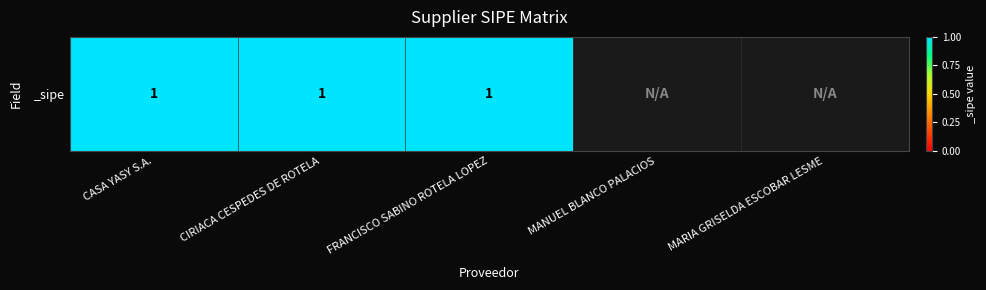

What is the greatest value displayed?

1